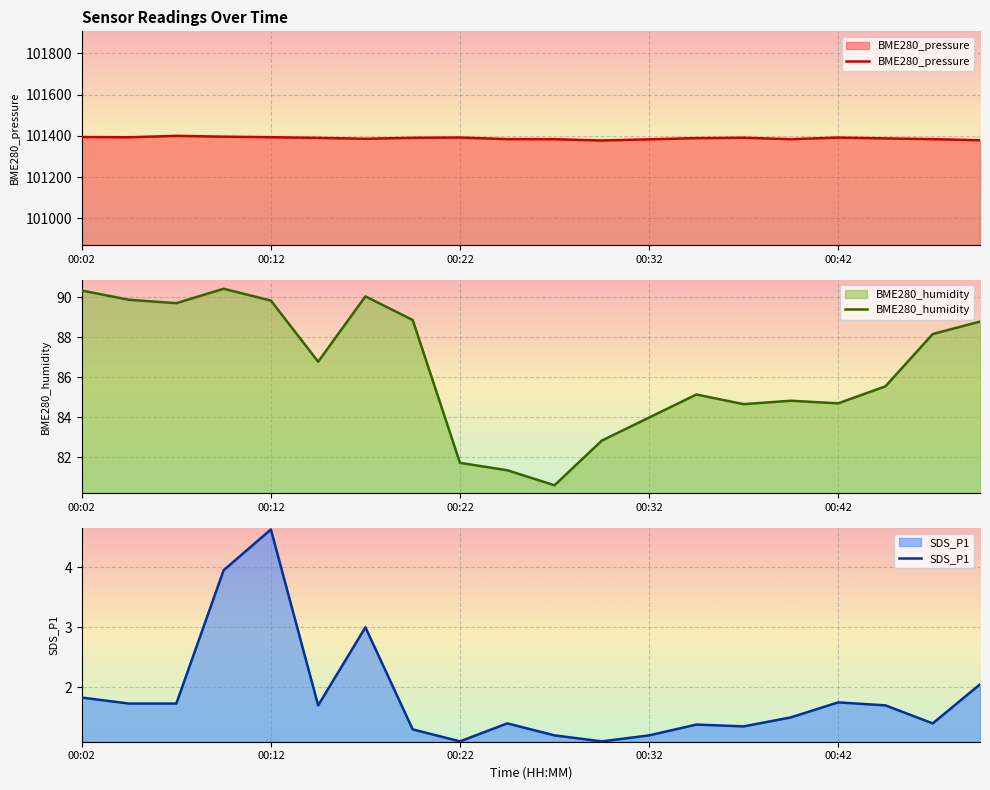

At which label does BME280_humidity first exceed 86?

00:02